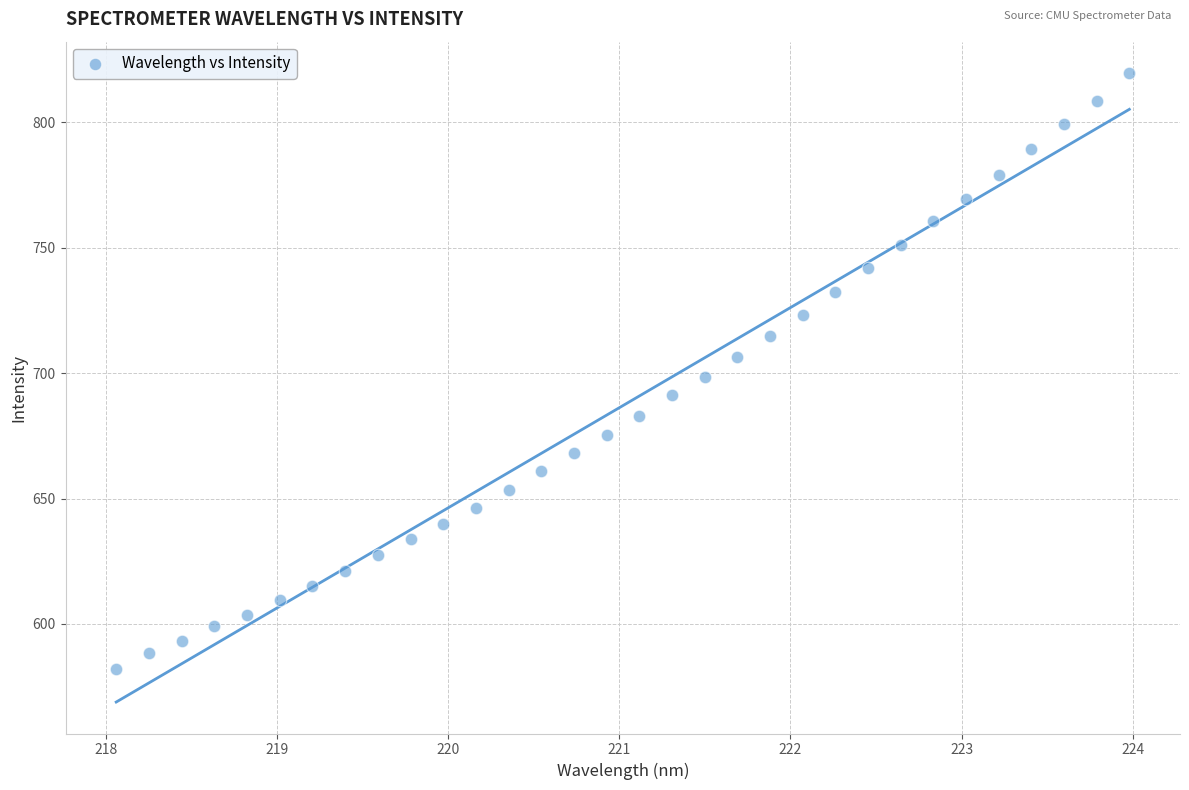

What is the range of X values (max minus min)?

5.9